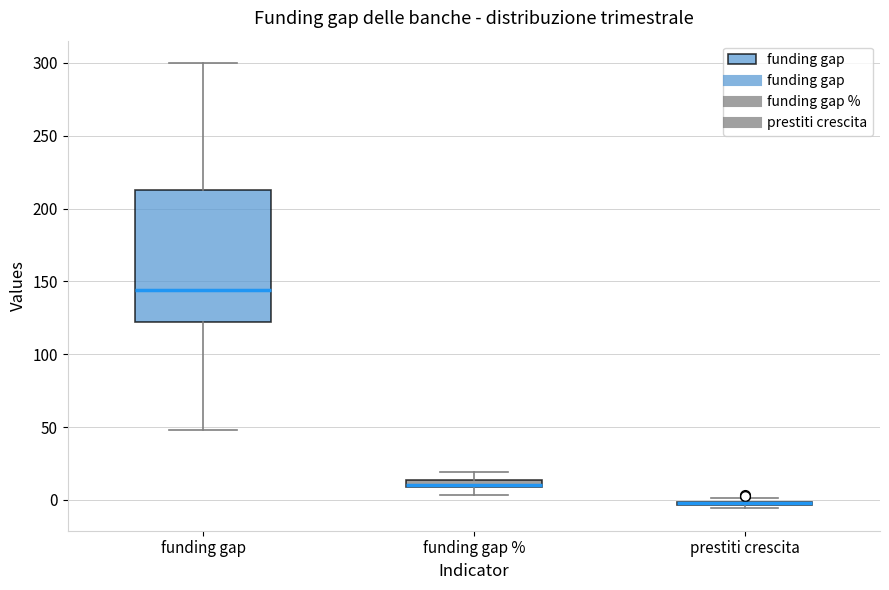

Which box is the tallest, from its lower edge to its upper edge?

funding gap